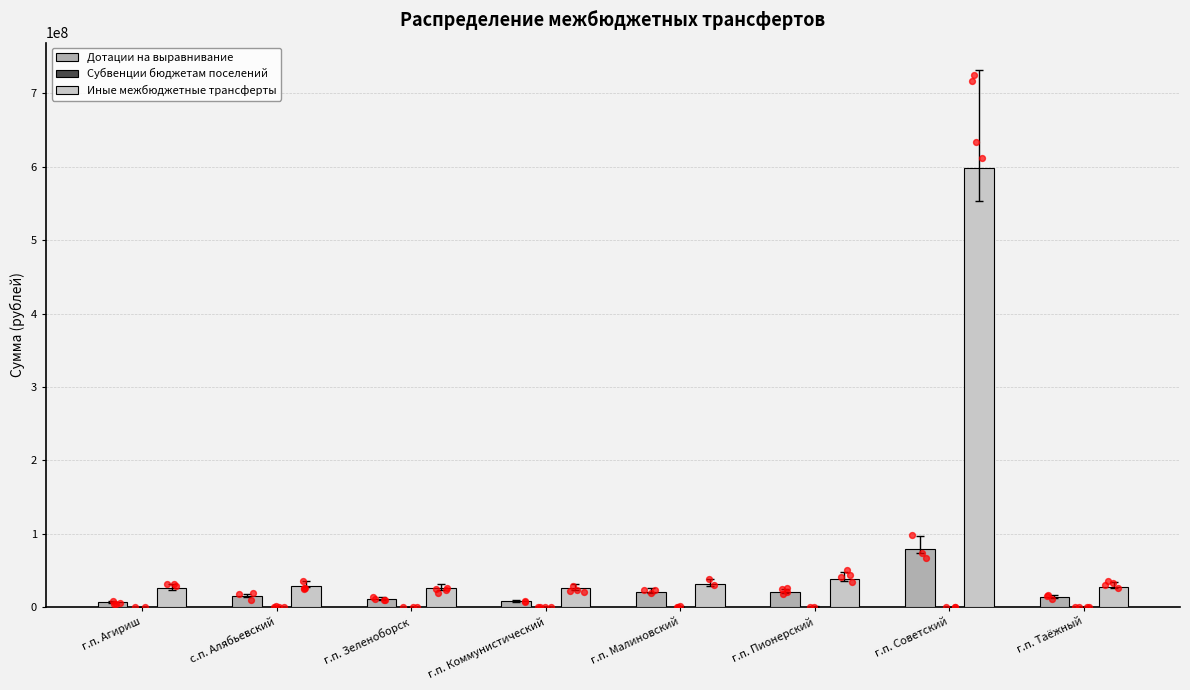

At which category is the sum across all series the highest?

г.п. Советский